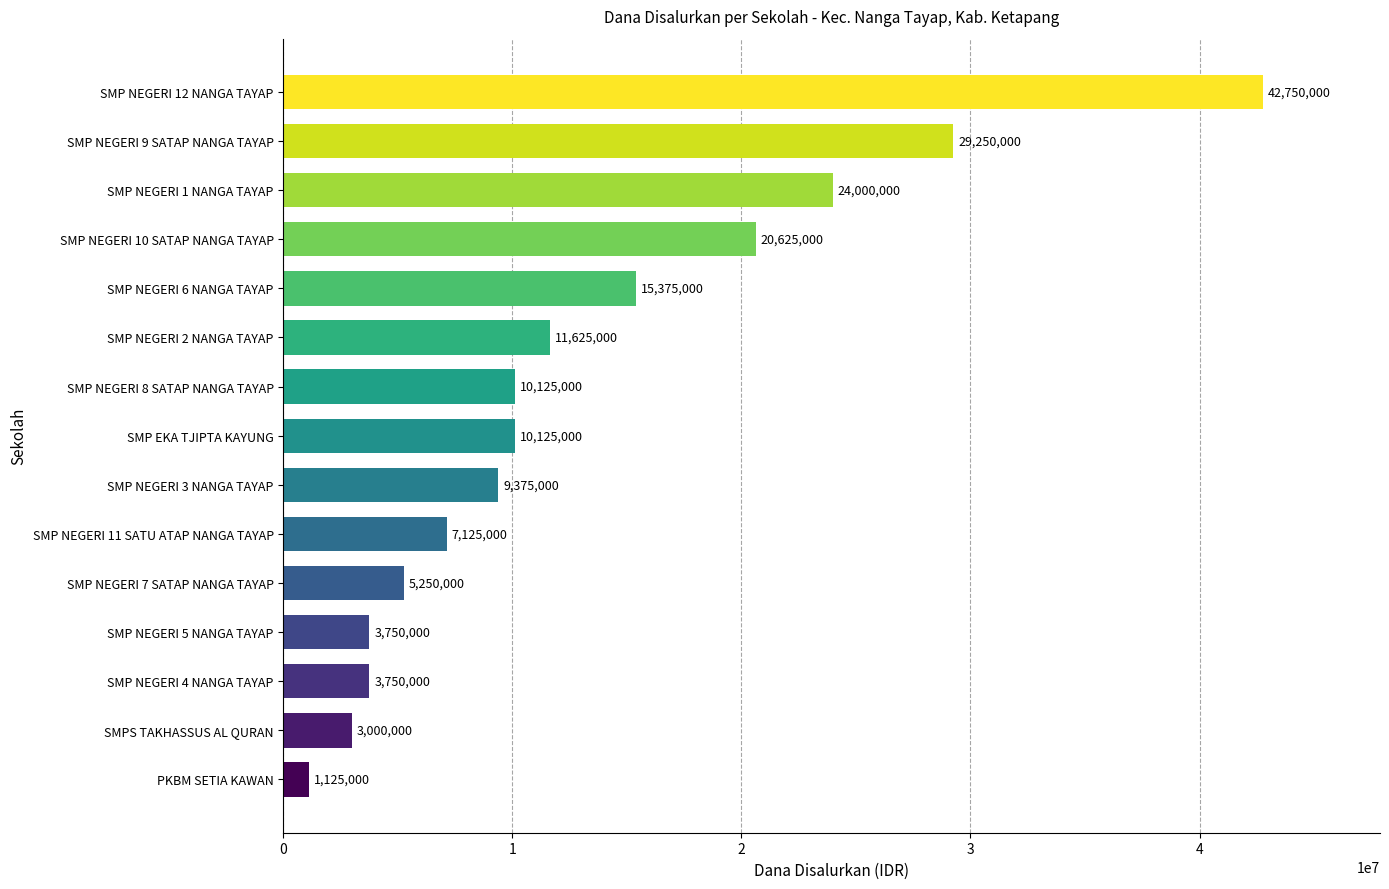

What is the maximum value shown in the chart?

42750000